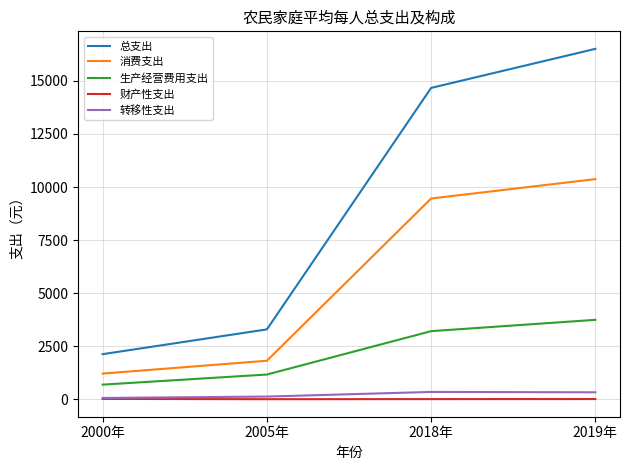

What is the difference between the highest and lowest values at 2000年?

2107.0